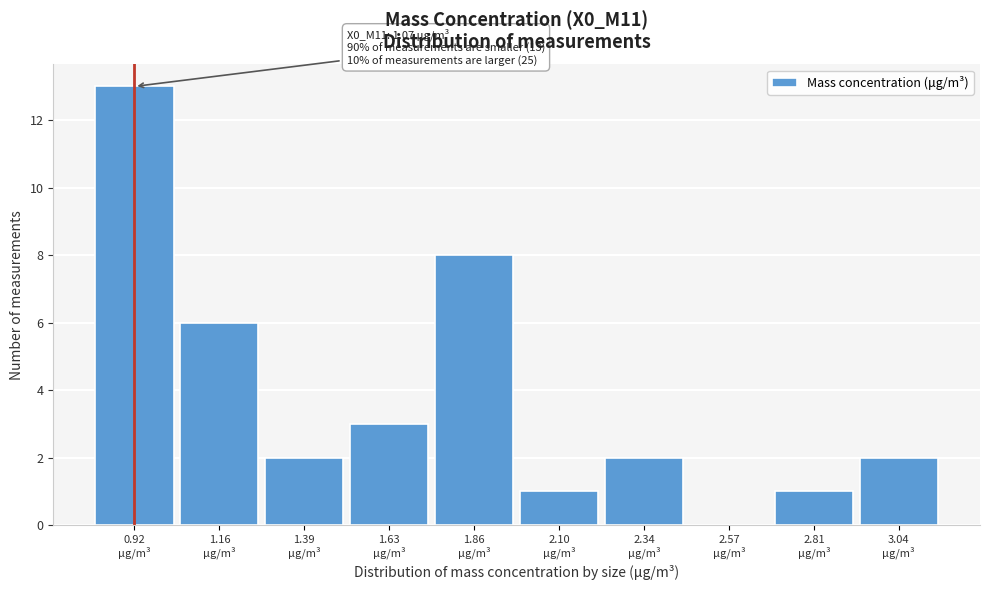

What is the maximum value shown in the chart?

13